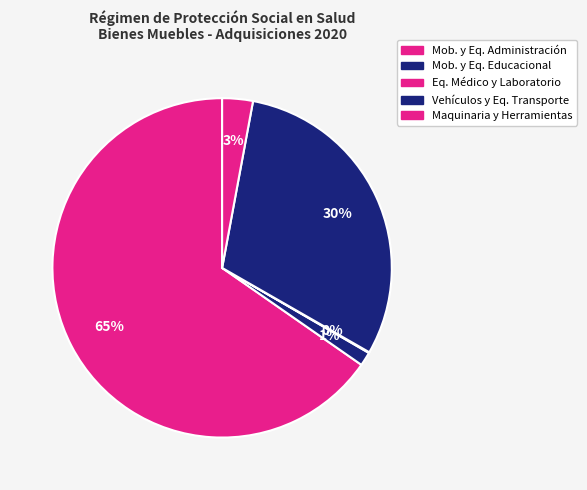

To the nearest percent, what is the difference between the largest and smallest slice percentages?

65%